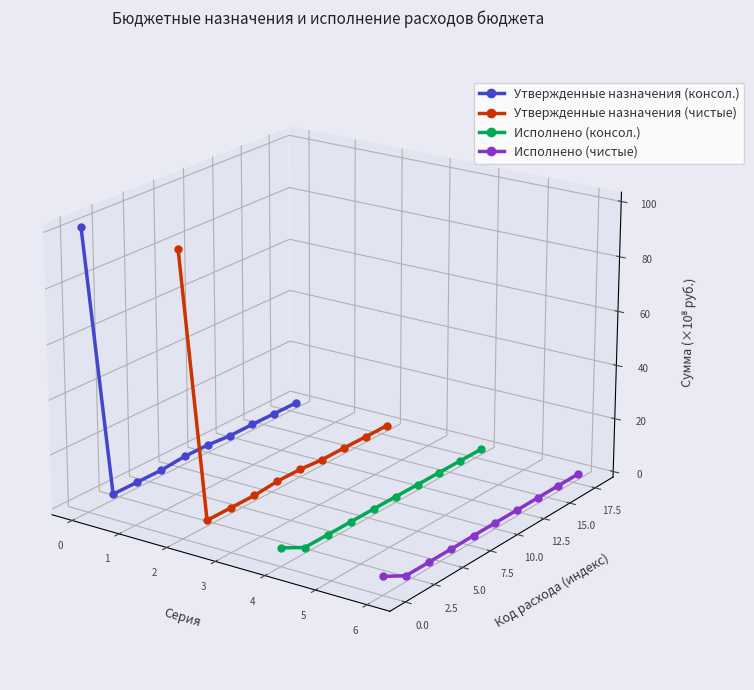

How many lines are shown in the chart?

4